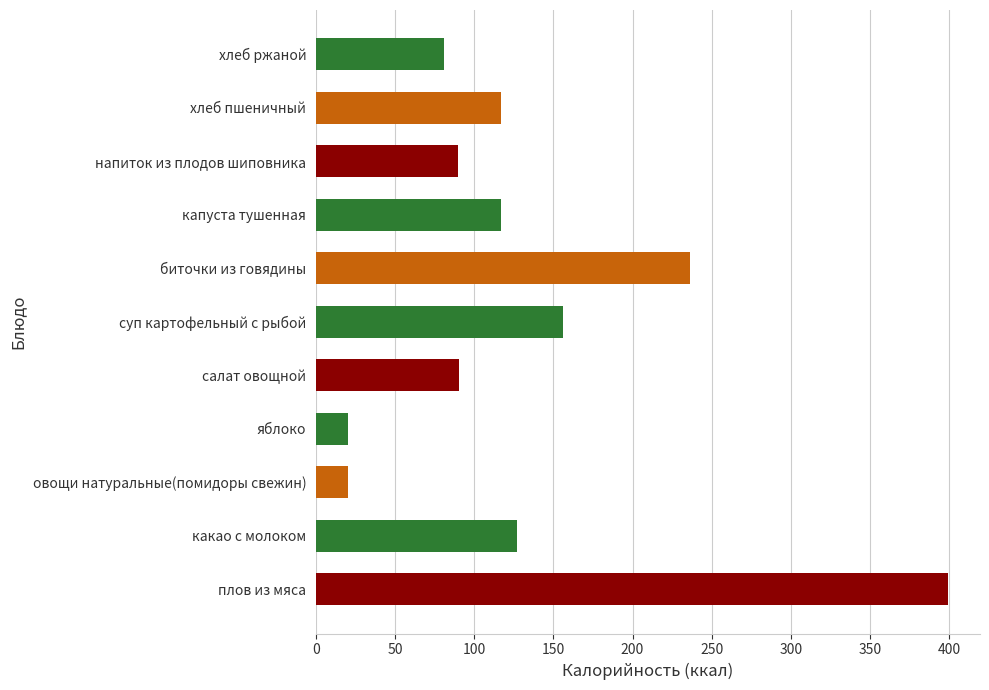

What is the sum of the values at капуста тушенная and яблоко?

137.2